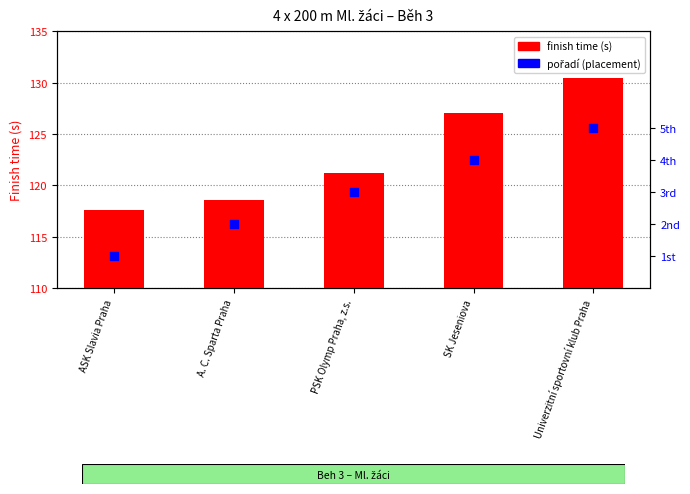

At how many categories does at least one series exceed 119?

3